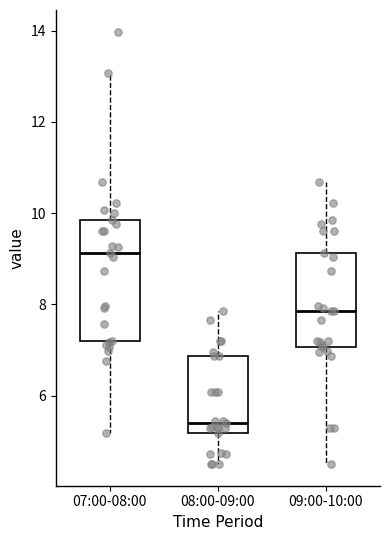

Which box's median line is the lowest?

08:00-09:00